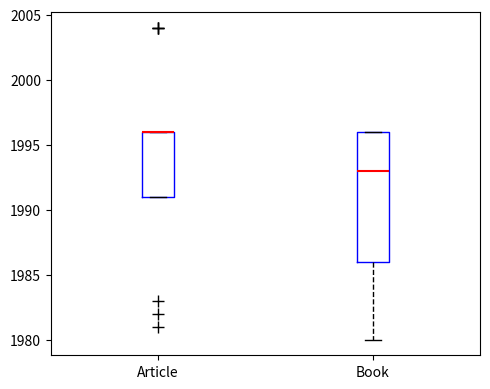

Reading left to right, read every box against the y-axis: the position of its median line, the range the box covers, and the ends of its whiskers. The values are not printed on the chart, so give them approximately, as read against the axis.

Article: median 1996 (drawn on the box's upper edge), box 1991 to 1996, whiskers 1991 to 1996
Book: median 1993, box 1986 to 1996, whiskers 1980 to 1996